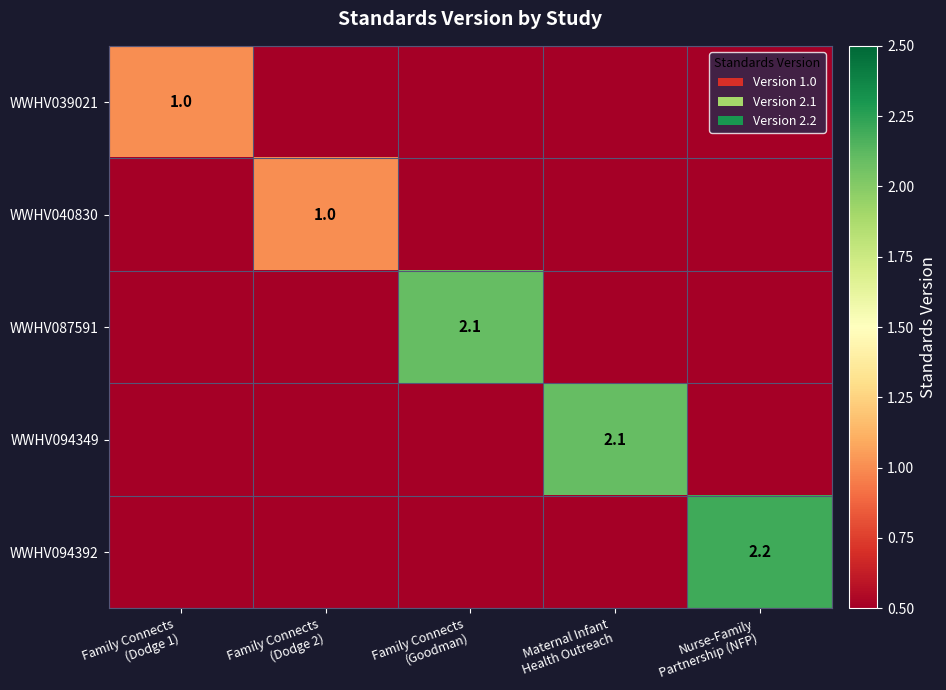

What is the maximum value shown in the chart?

2.2